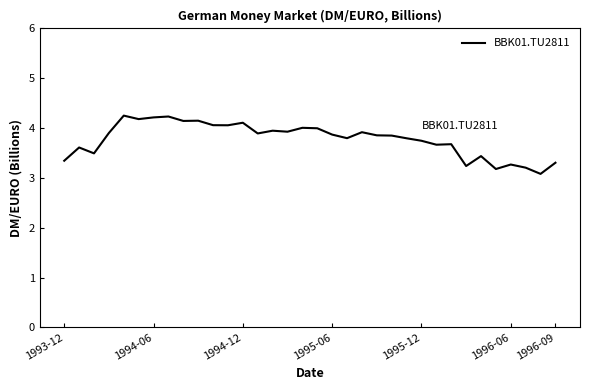

What is the maximum value shown in the chart?

4.3